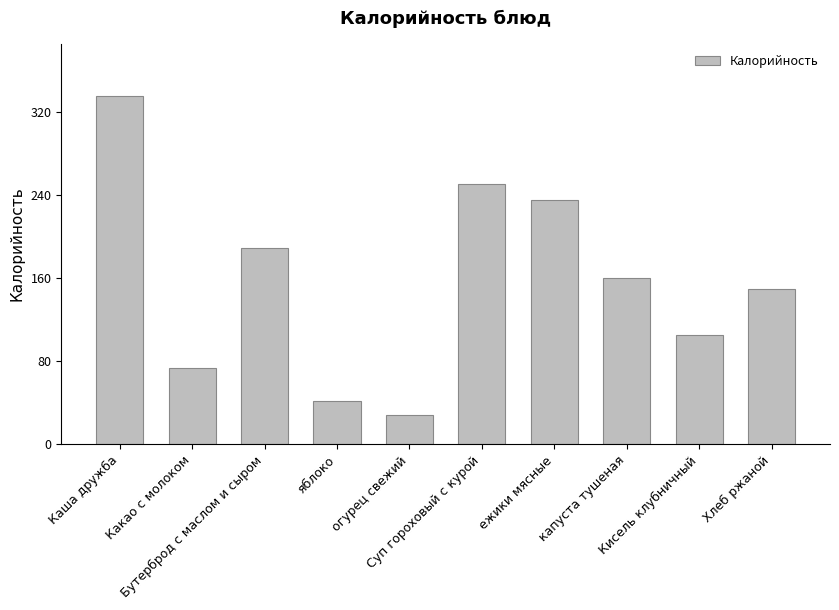

Approximately how many times larger is the value at капуста тушеная compared to яблоко?

3.8